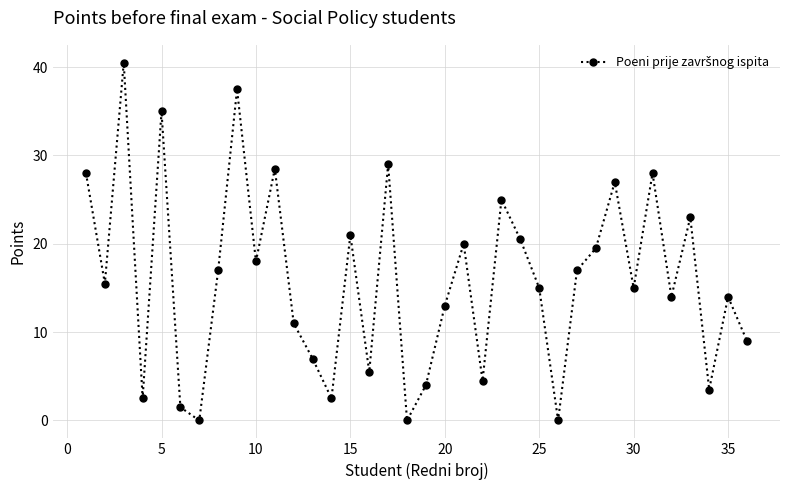

How many points are higher than both their immediate neighbors (excluding endpoints)?

12